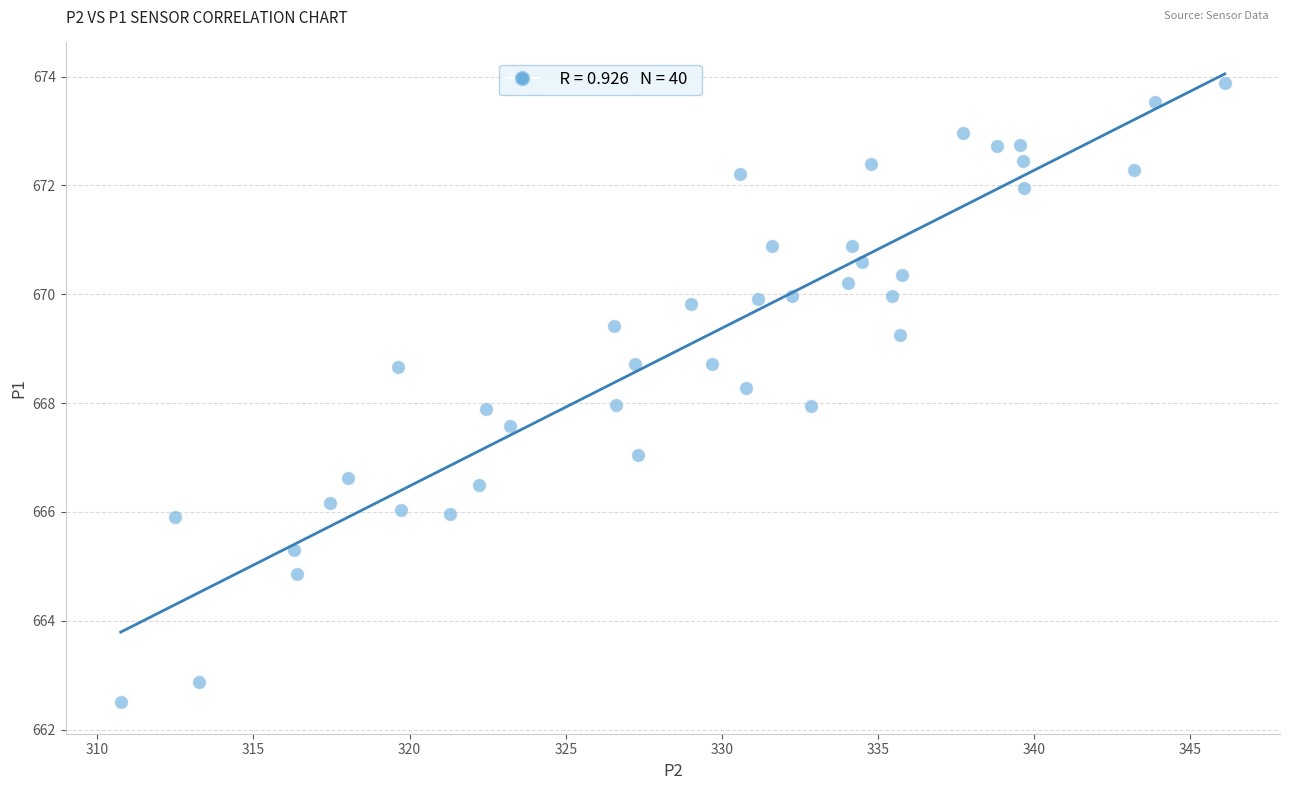

What is the range of Y values (max minus min)?

11.4